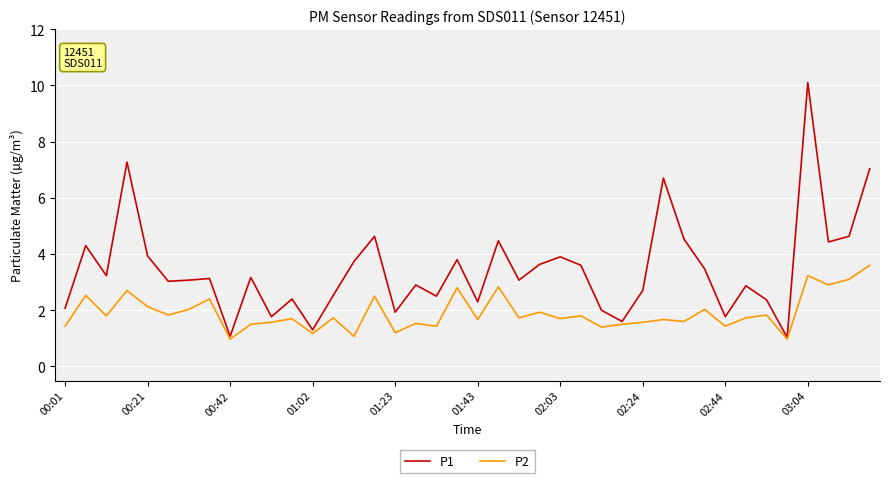

Does the chart display data point markers on the line(s)?

No